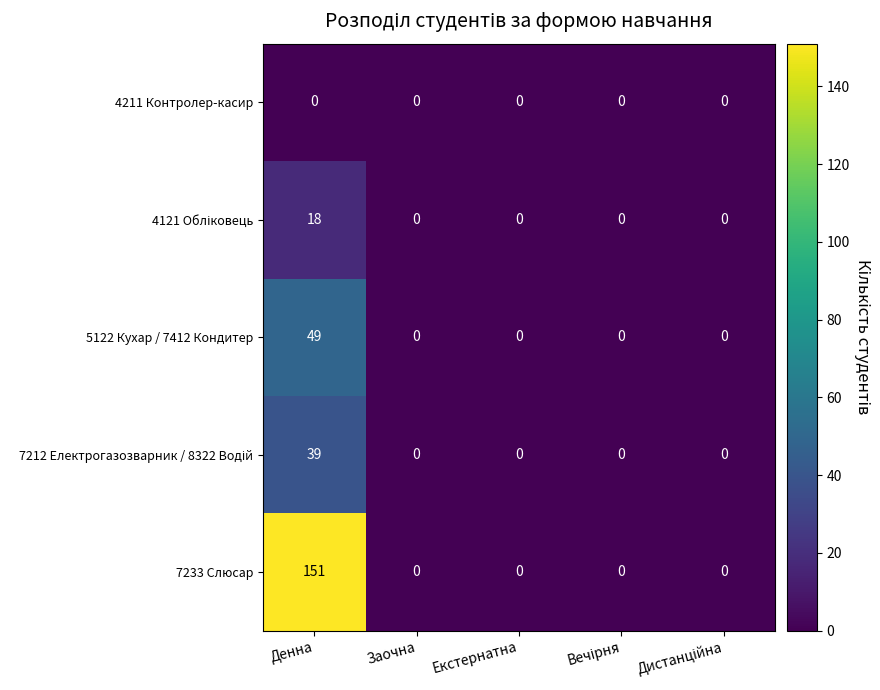

What is the greatest value displayed?

151